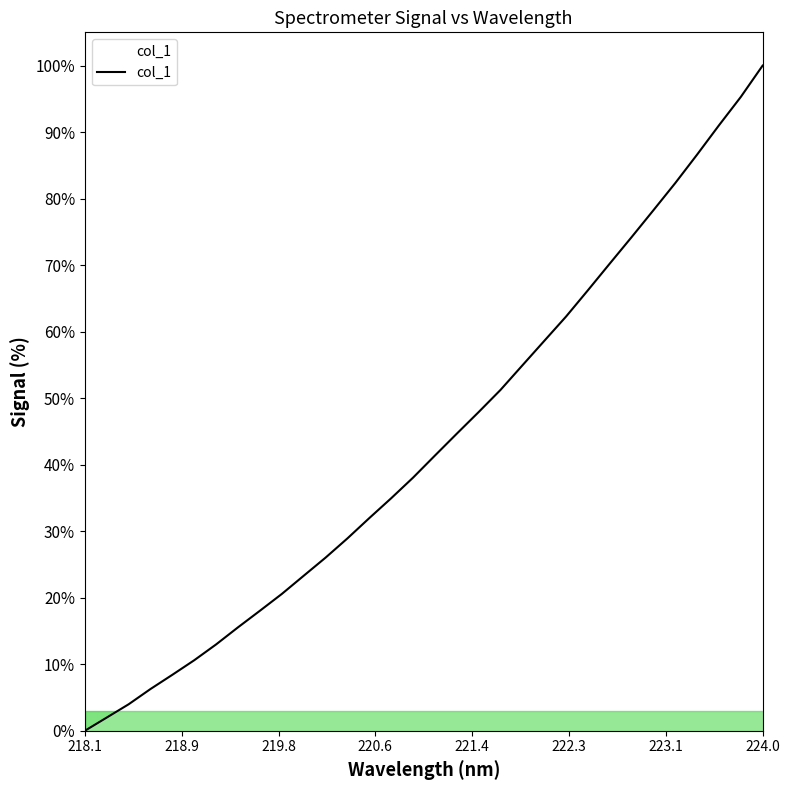

What is the difference between the maximum and minimum values?

100.0